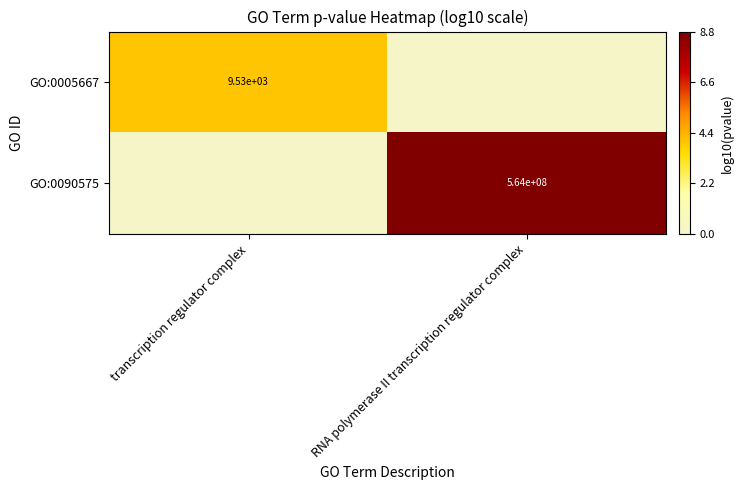

Is it true that GO:0005667 equals 12818 at transcription regulator complex?

False